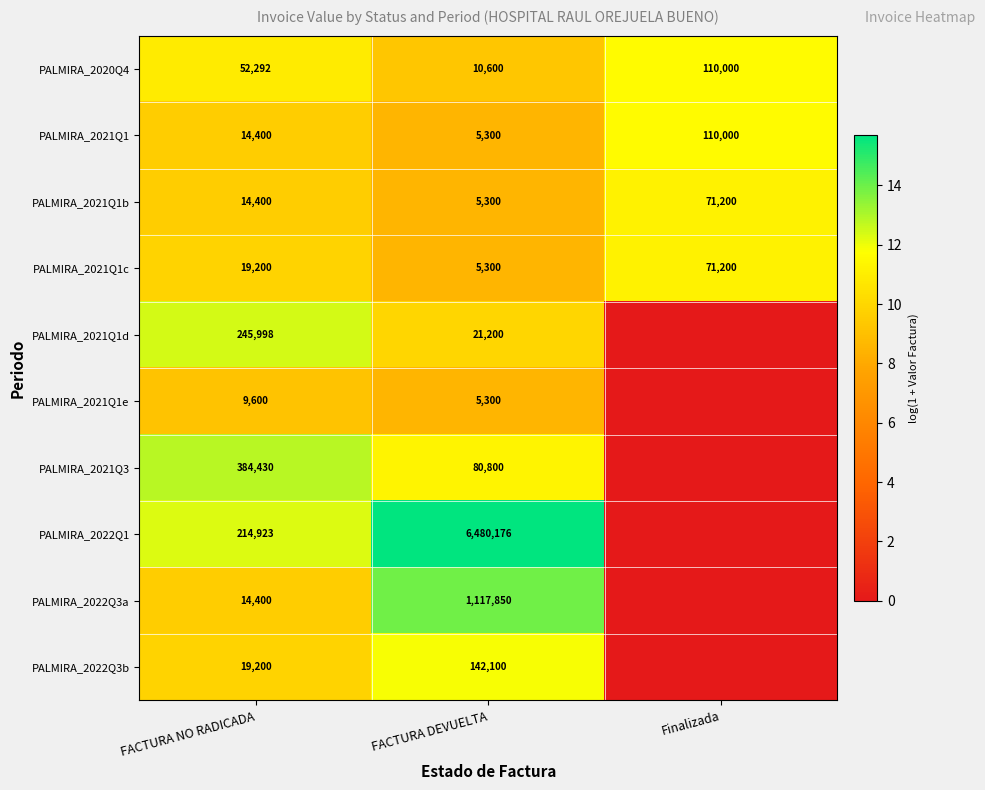

At which category is the sum across all series the highest?

FACTURA DEVUELTA